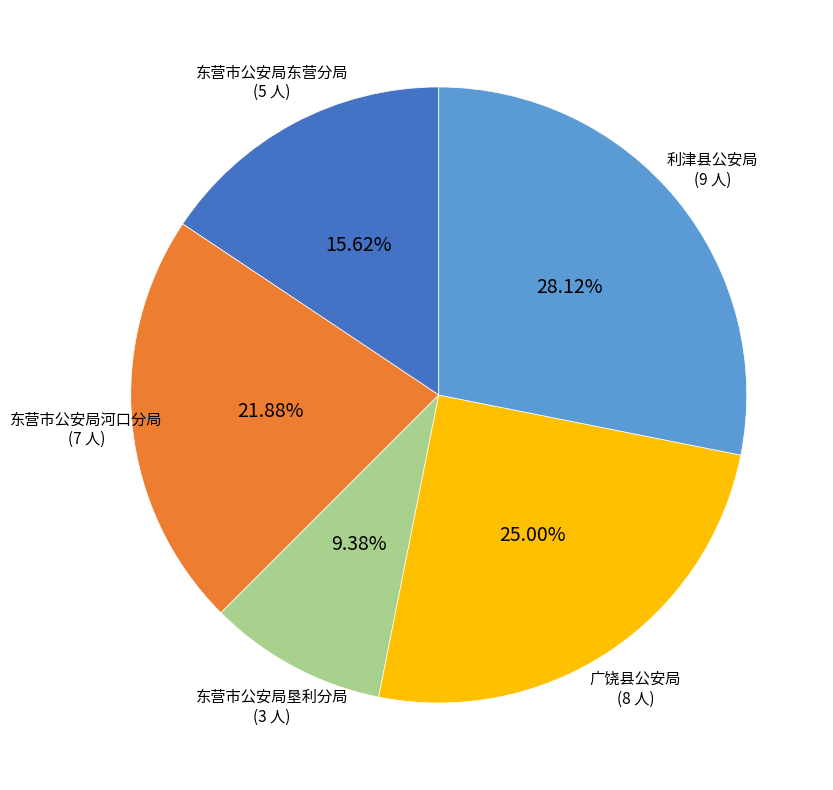

Rank the categories by value from highest to lowest.

利津县公安局, 广饶县公安局, 东营市公安局河口分局, 东营市公安局东营分局, 东营市公安局垦利分局